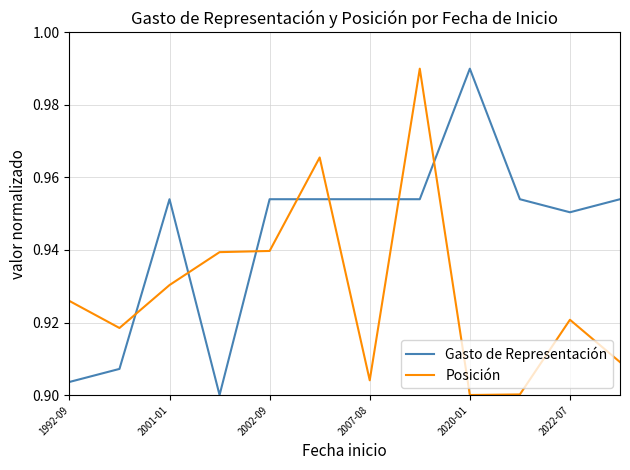

List the series in order of their overall mean, highest first.

Gasto de Representación, Posición